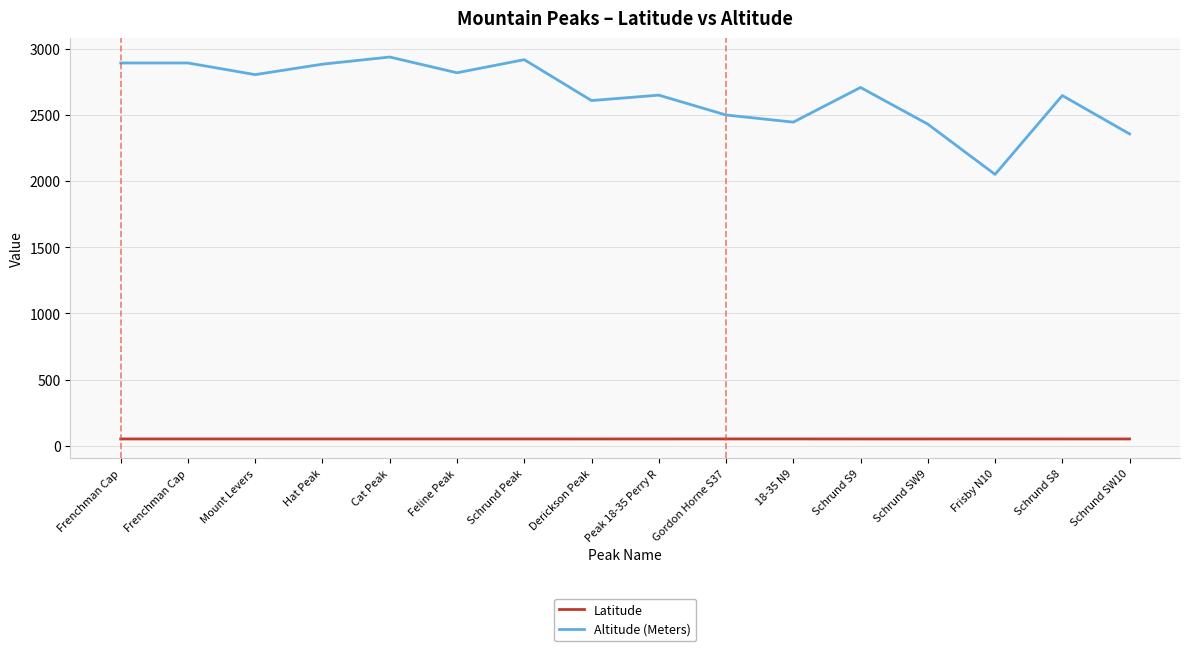

The value of Altitude (Meters) at Frenchman Cap is 2892.0. True or false?

True